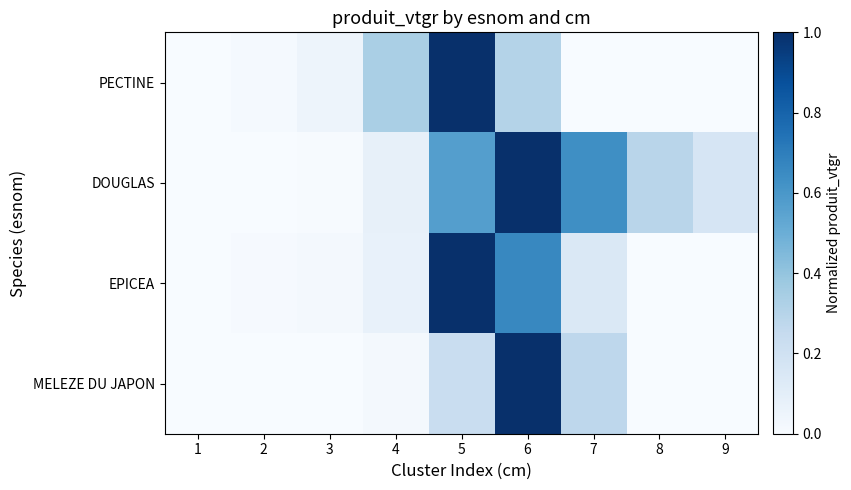

At which category is the sum across all series the highest?

6